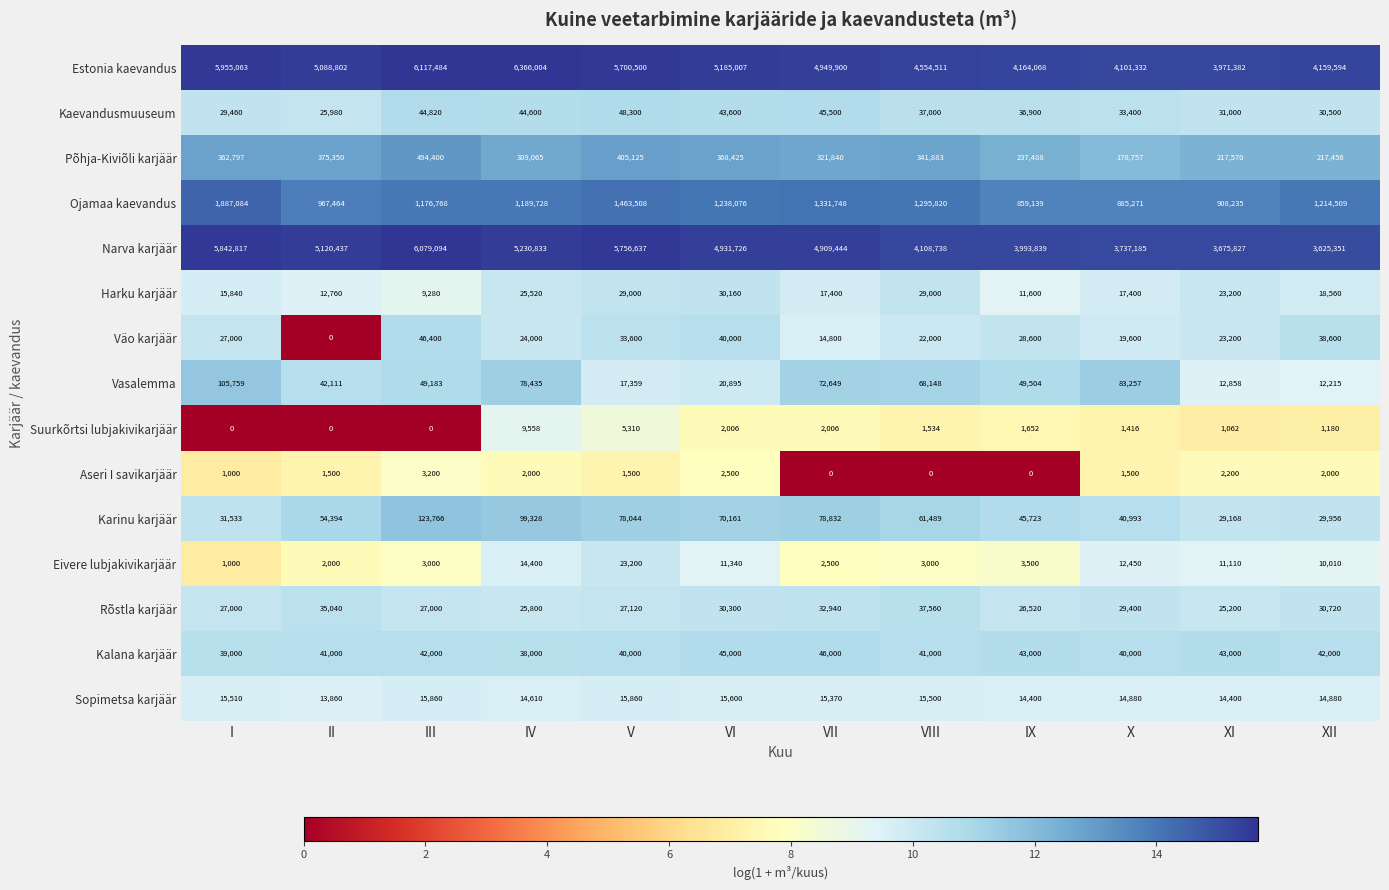

Rank the series by their maximum value, from highest to lowest.

Estonia kaevandus, Narva karjäär, Ojamaa kaevandus, Põhja-Kiviõli karjäär, Karinu karjäär, Vasalemma, Kaevandusmuuseum, Väo karjäär, Kalana karjäär, Rõstla karjäär, Harku karjäär, Eivere lubjakivikarjäär, Sopimetsa karjäär, Suurkõrtsi lubjakivikarjäär, Aseri I savikarjäär